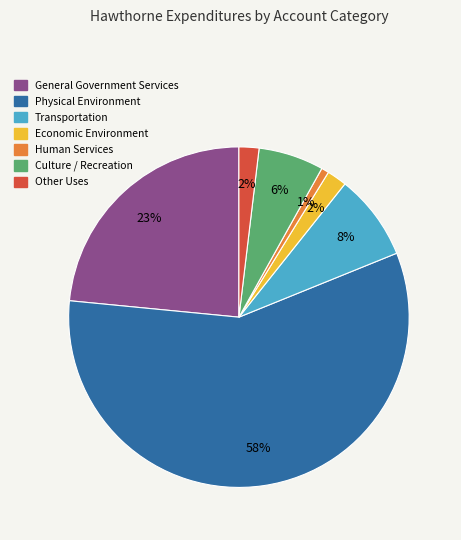

What percentage is the Other Uses slice, to the nearest percent?

2%